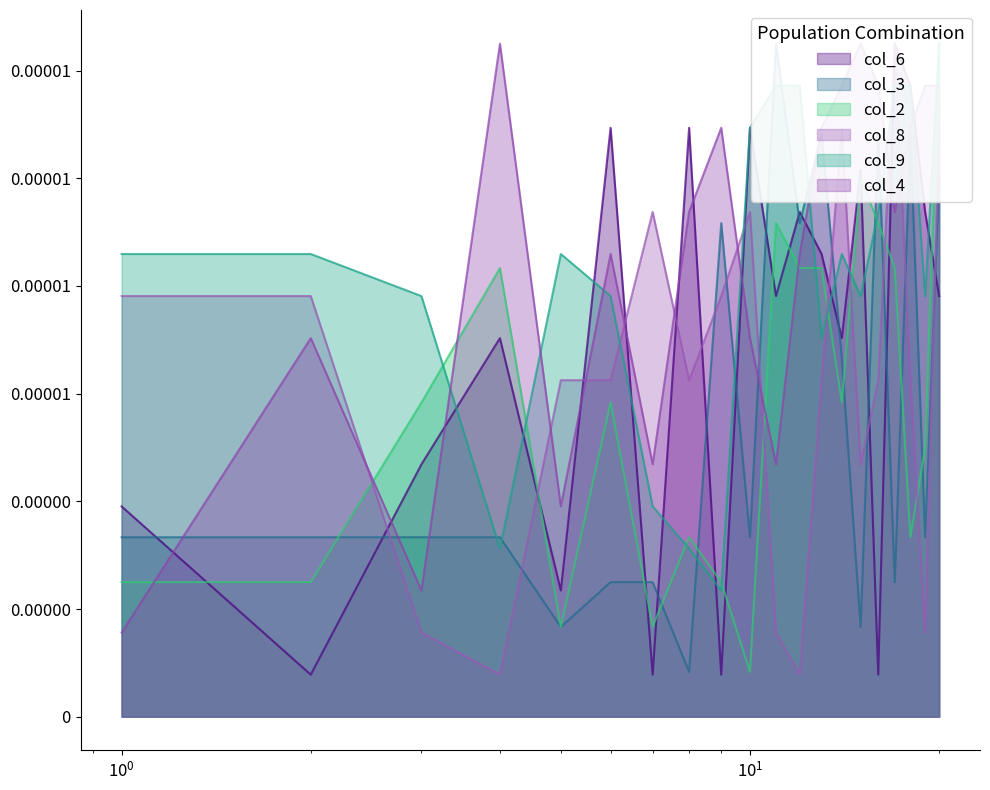

Which series changed the most between 3 and 17?

col_8